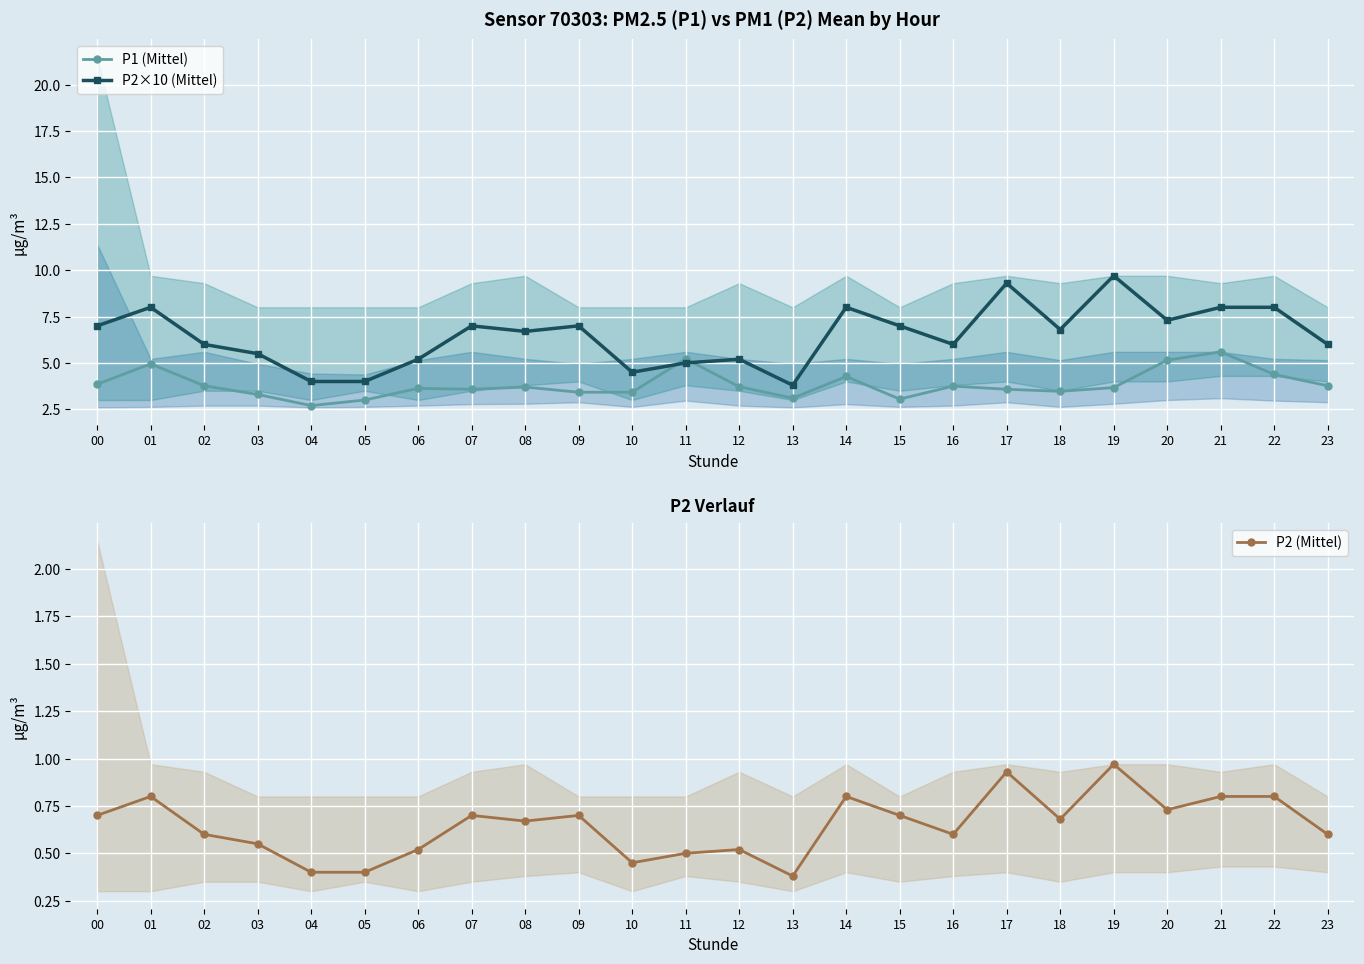

What is the sum of all P2×10 (Mittel) values?

155.0